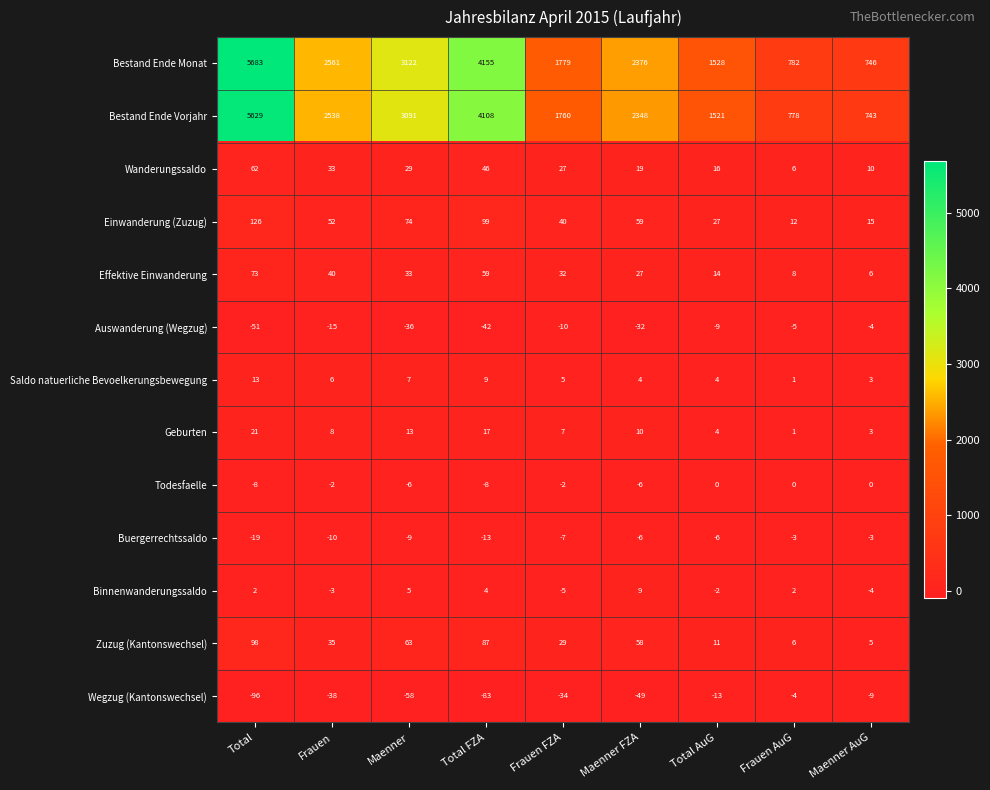

Is it true that Buergerrechtssaldo equals -19 at Total?

True